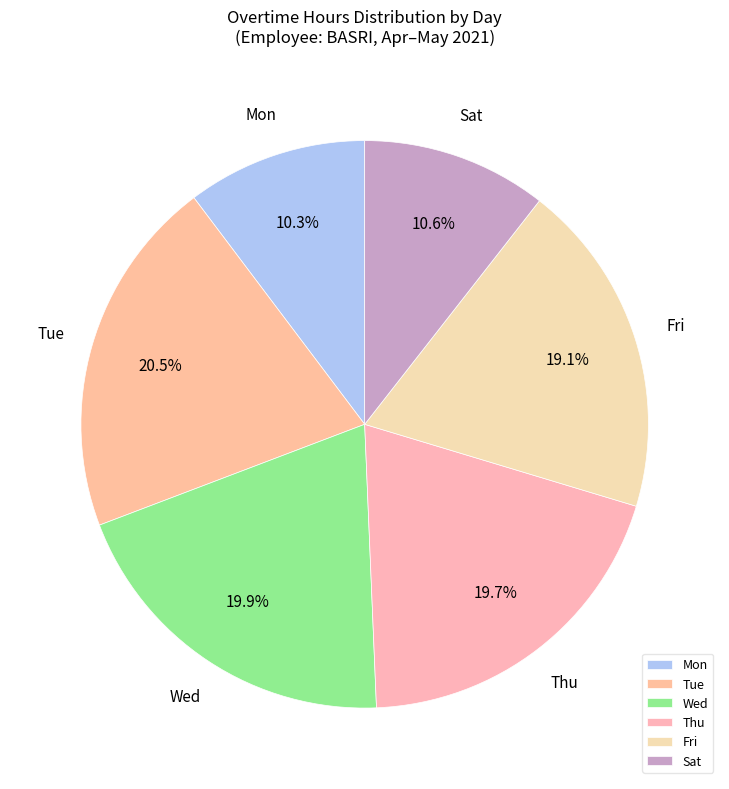

What is the ratio of the value at Thu to the value at Tue?

1.0